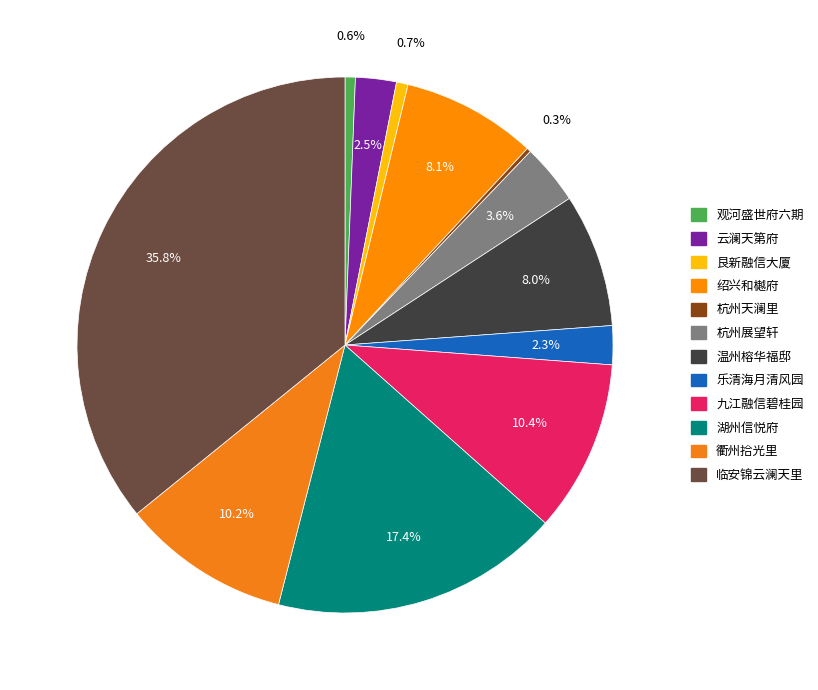

What is the smallest slice in the pie chart?

杭州天澜里